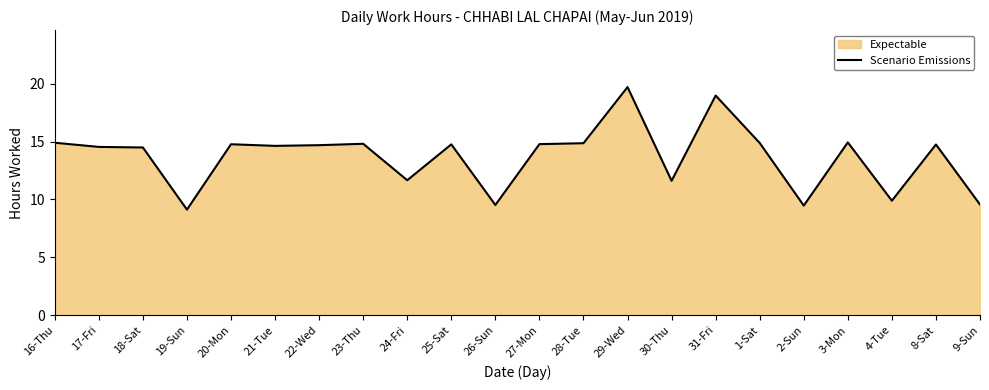

Where is the first local minimum?

19-Sun